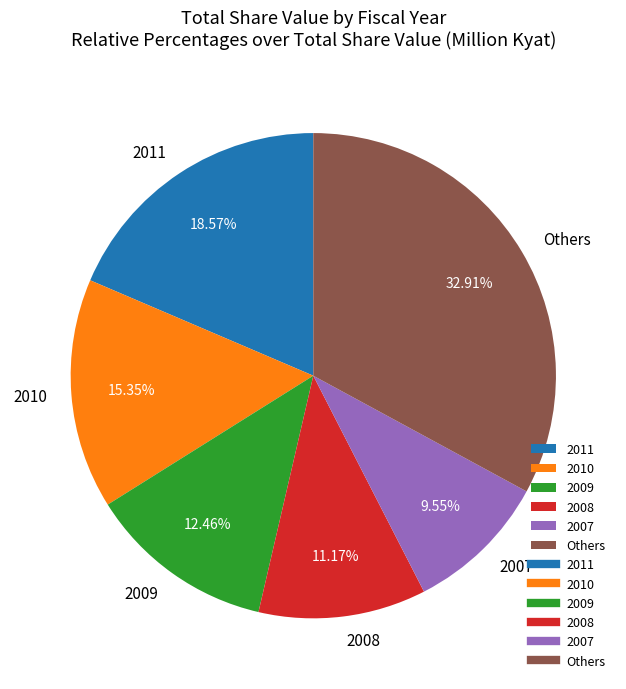

Is there a majority slice in this chart?

No